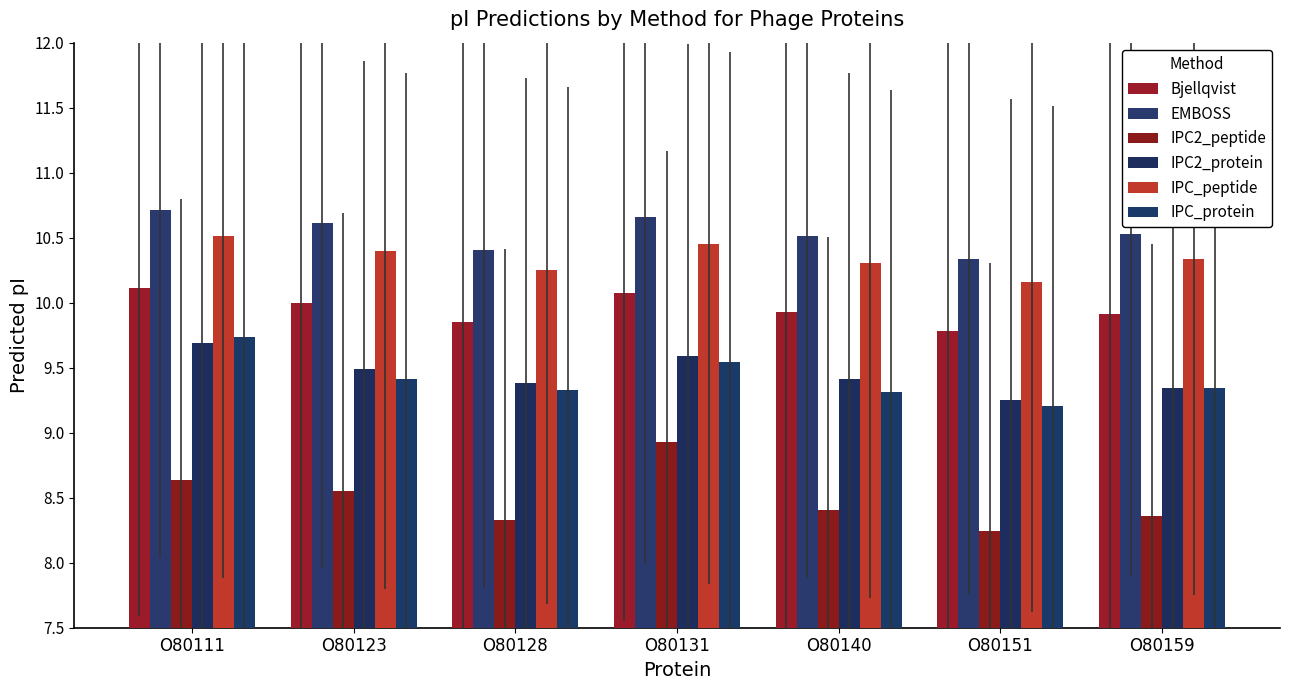

What is the difference between the maximum and minimum values in the IPC2_protein series?

0.4